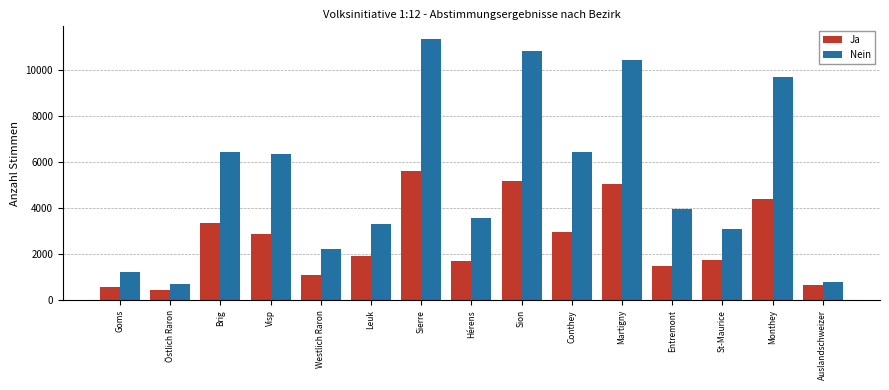

Which series has the largest range (max minus min)?

Nein